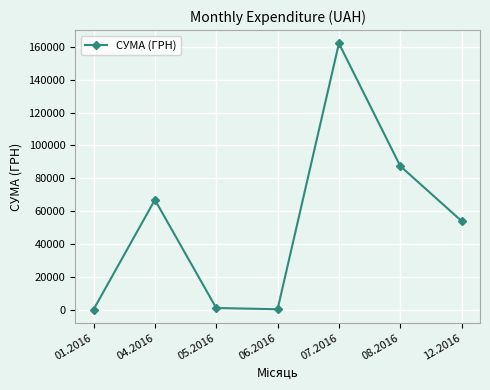

What is the value of the 5th point from the left?

162213.7